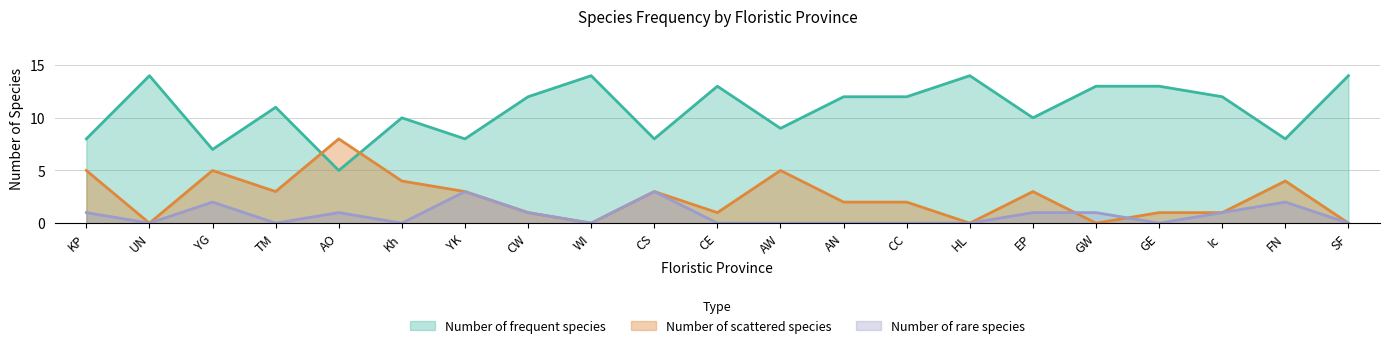

What is the total value across all series at WI?

14